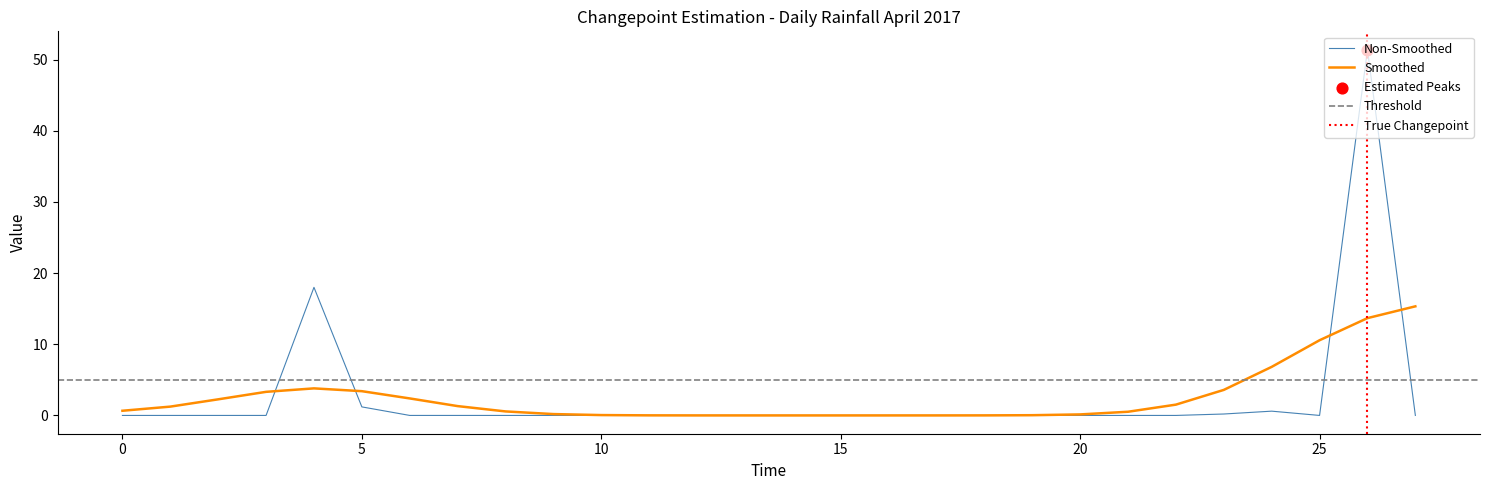

Between 2017-04-05 and 2017-04-24, which is larger?

2017-04-05